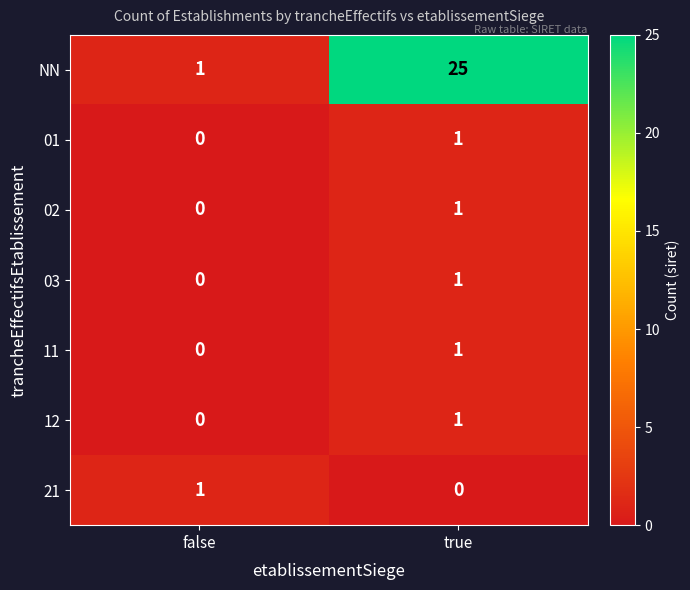

At which label does 12 reach its peak?

true